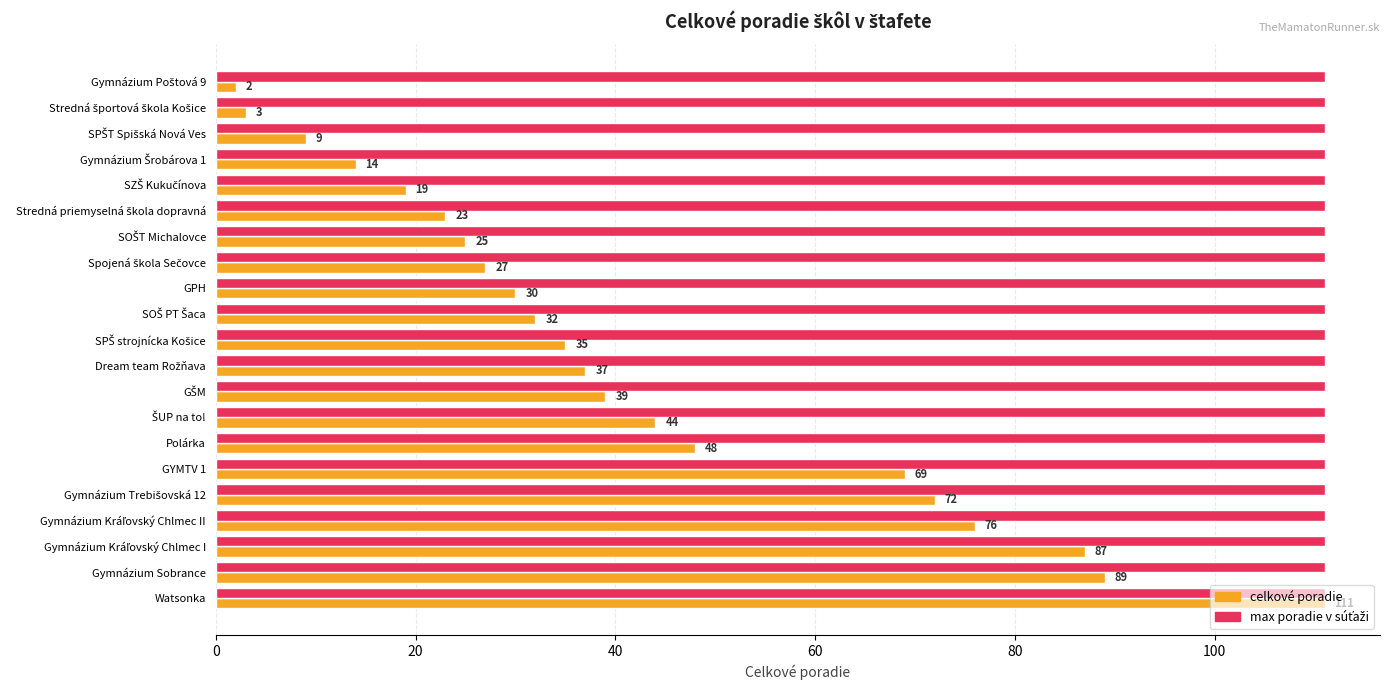

At which category is the sum across all series the highest?

Watsonka